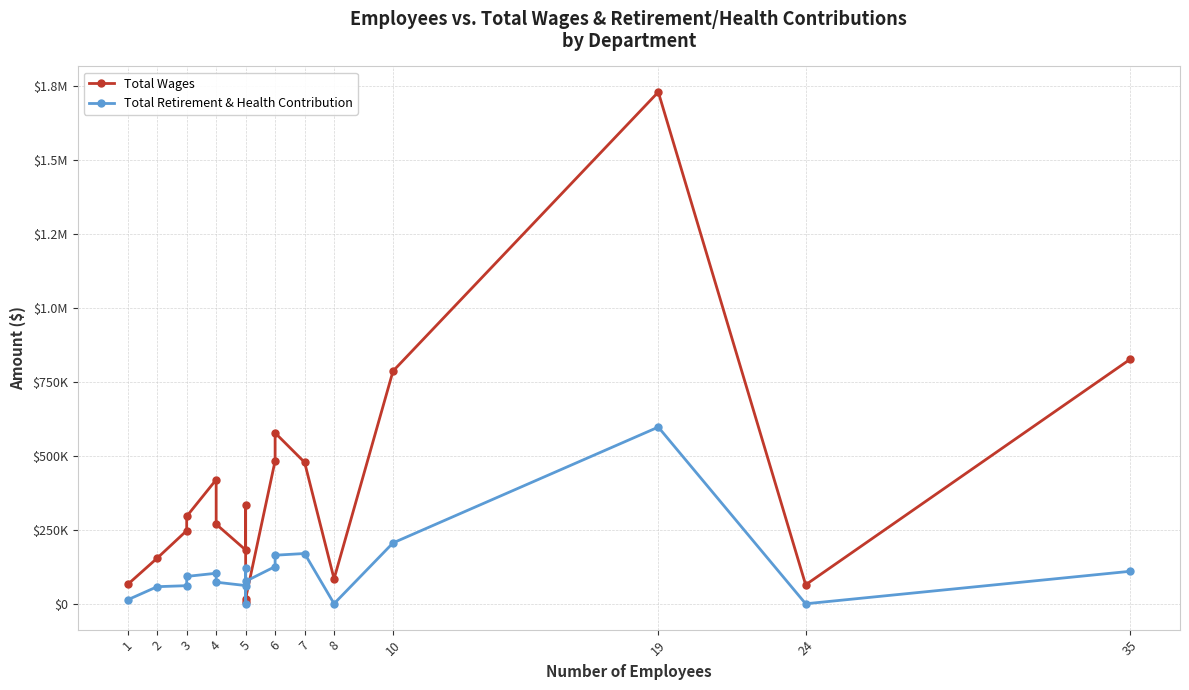

Which series ends up on top after the final intersection of Total Wages and Total Retirement & Health Contribution?

Total Wages